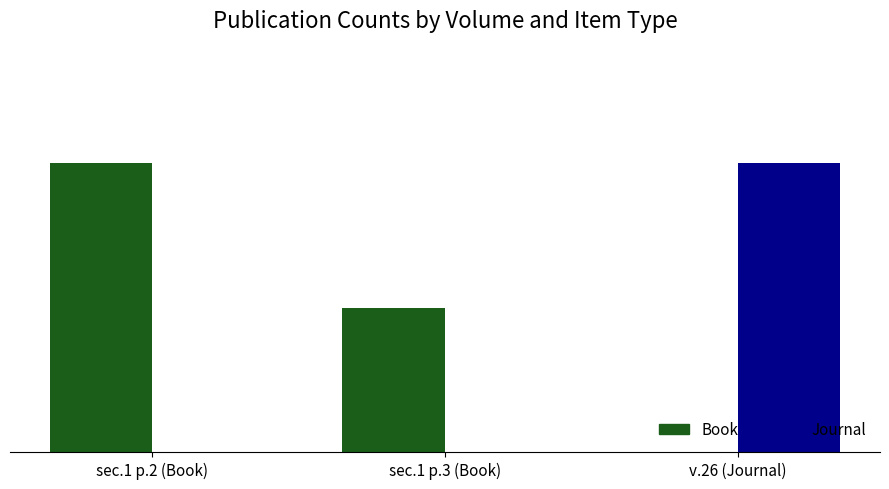

Which category has the highest value in the Book series?

sec.1 p.2 (Book)